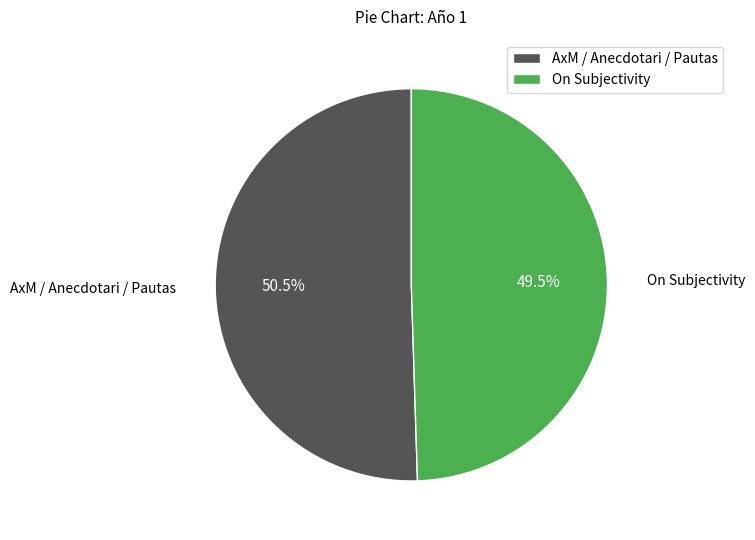

Count the number of slices in the pie.

2